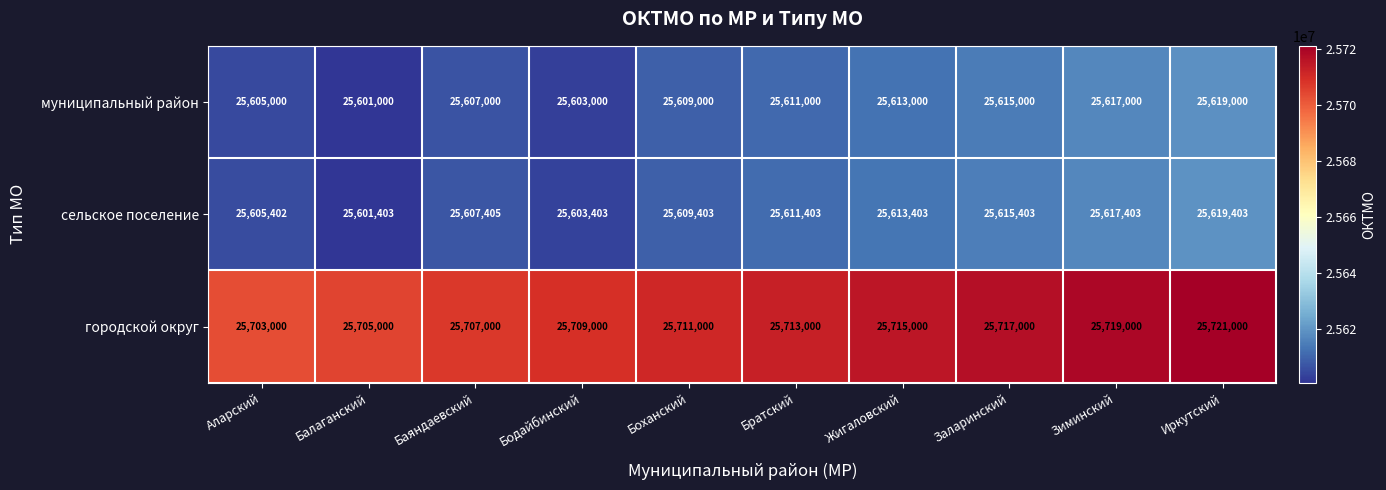

Reading left to right, what are all the values shown in this chart?

муниципальный район: Аларский=25605000	Балаганский=25601000	Баяндаевский=25607000	Бодайбинский=25603000	Боханский=25609000	Братский=25611000	Жигаловский=25613000	Заларинский=25615000	Зиминский=25617000	Иркутский=25619000
сельское поселение: Аларский=25605402	Балаганский=25601403	Баяндаевский=25607405	Бодайбинский=25603403	Боханский=25609403	Братский=25611403	Жигаловский=25613403	Заларинский=25615403	Зиминский=25617403	Иркутский=25619403
городской округ: Аларский=25703000	Балаганский=25705000	Баяндаевский=25707000	Бодайбинский=25709000	Боханский=25711000	Братский=25713000	Жигаловский=25715000	Заларинский=25717000	Зиминский=25719000	Иркутский=25721000